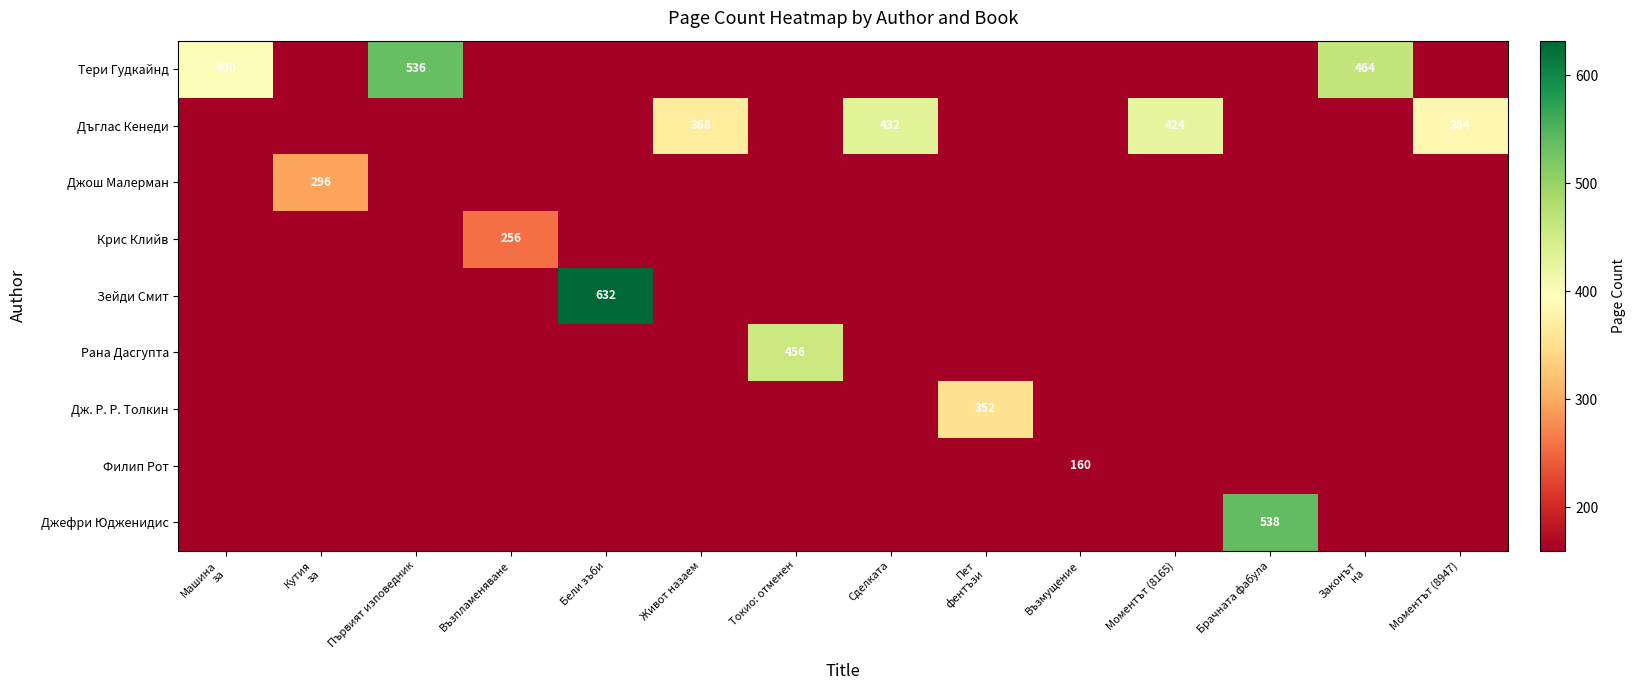

Which has a higher value, Моментът (8165) or Първият изповедник?

Първият изповедник